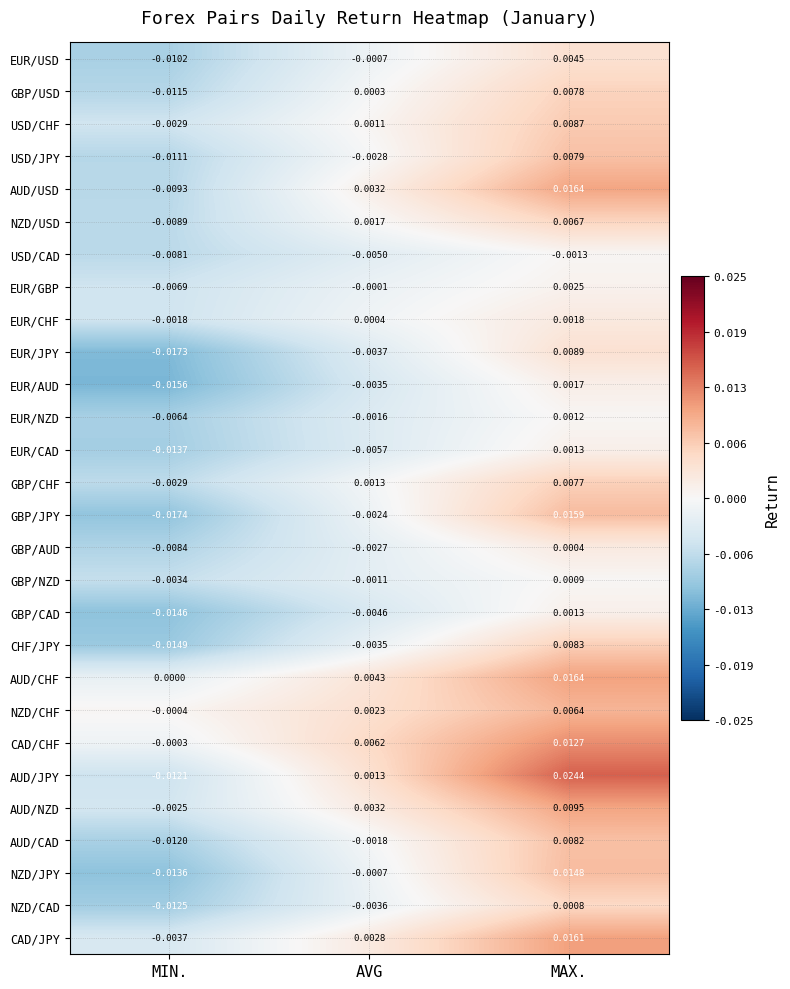

Is the value of EUR/CHF at AVG greater than the value of CAD/CHF at MAX.?

No